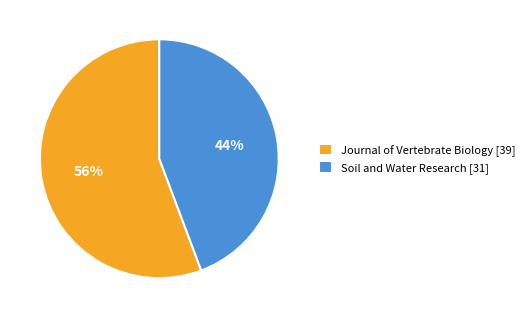

What is the largest slice in the pie chart?

Journal of Vertebrate Biology